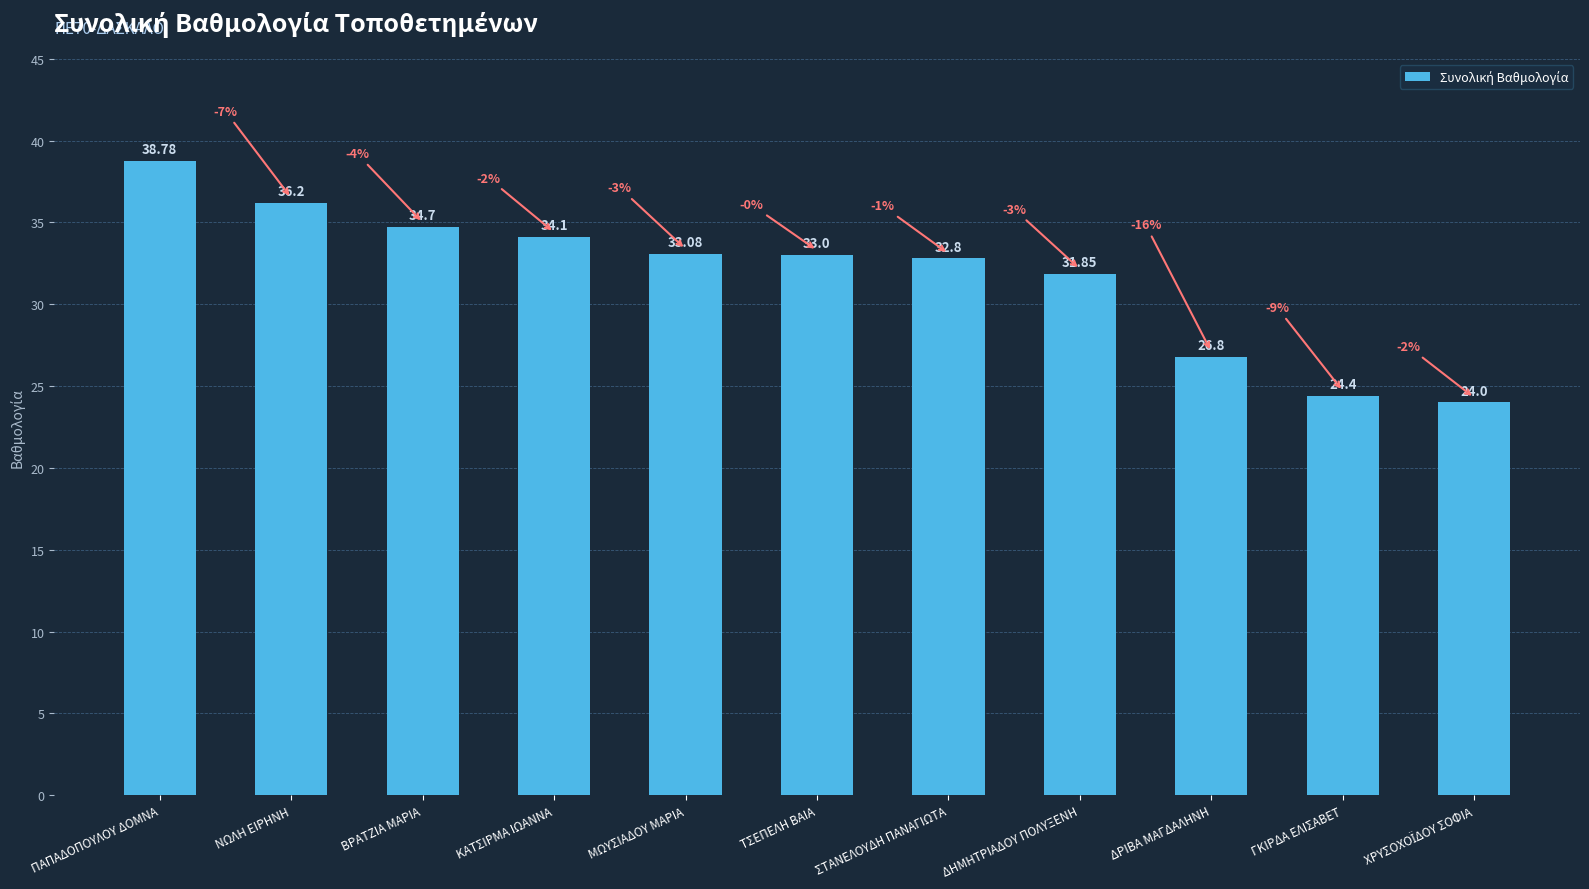

The value at ΚΑΤΣΙΡΜΑ ΙΩΑΝΝΑ is 49.3. True or false?

False